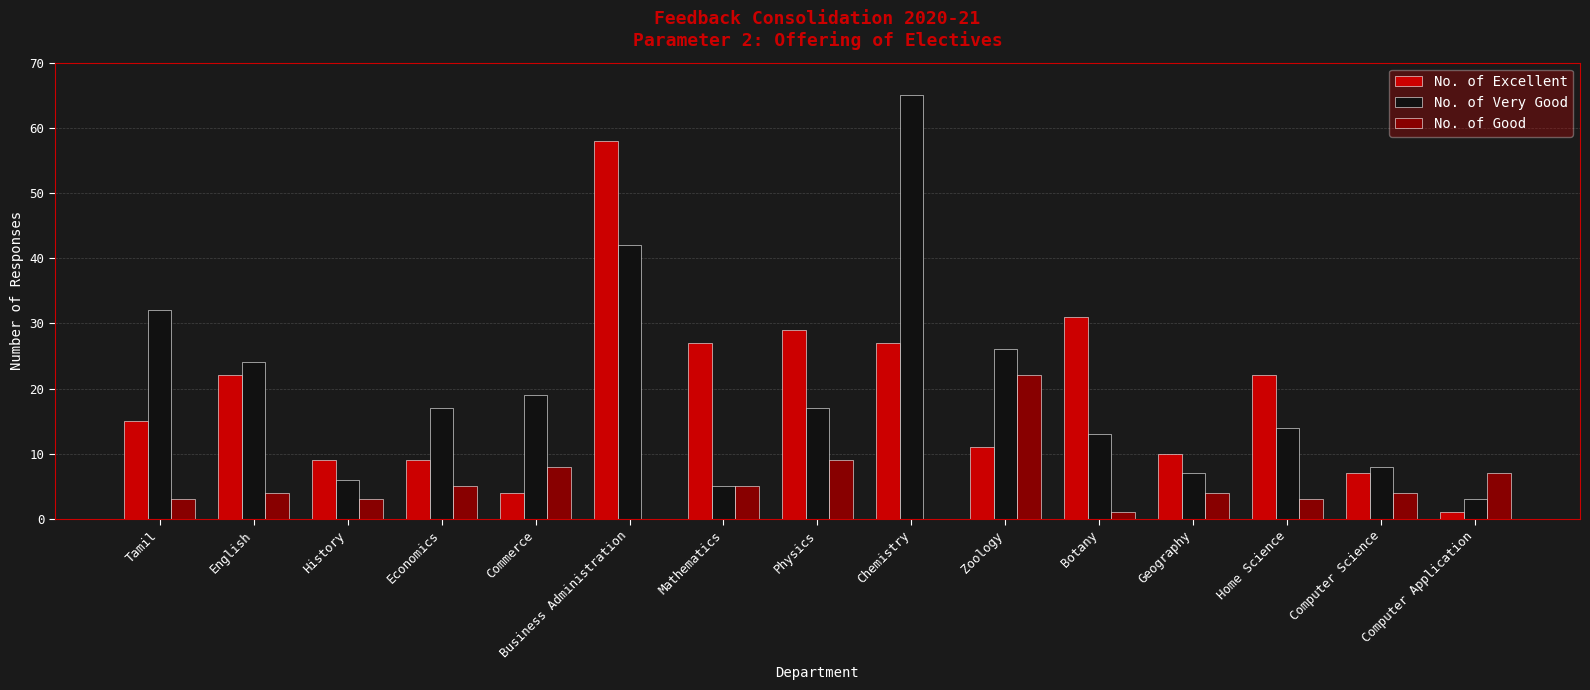

True or false: No. of Excellent has a value of 9 at History.

True